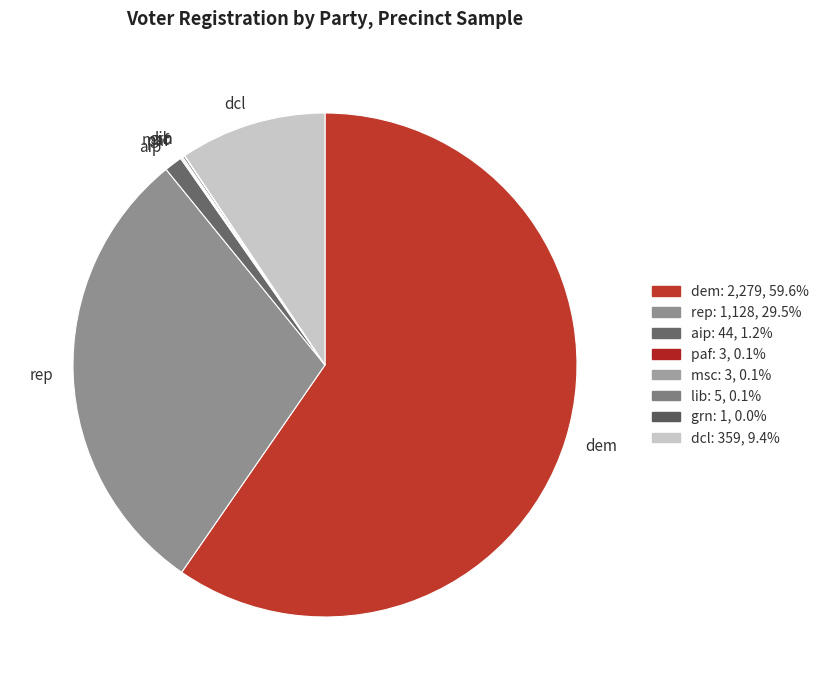

Do rep and dcl together represent more than half of the pie?

No